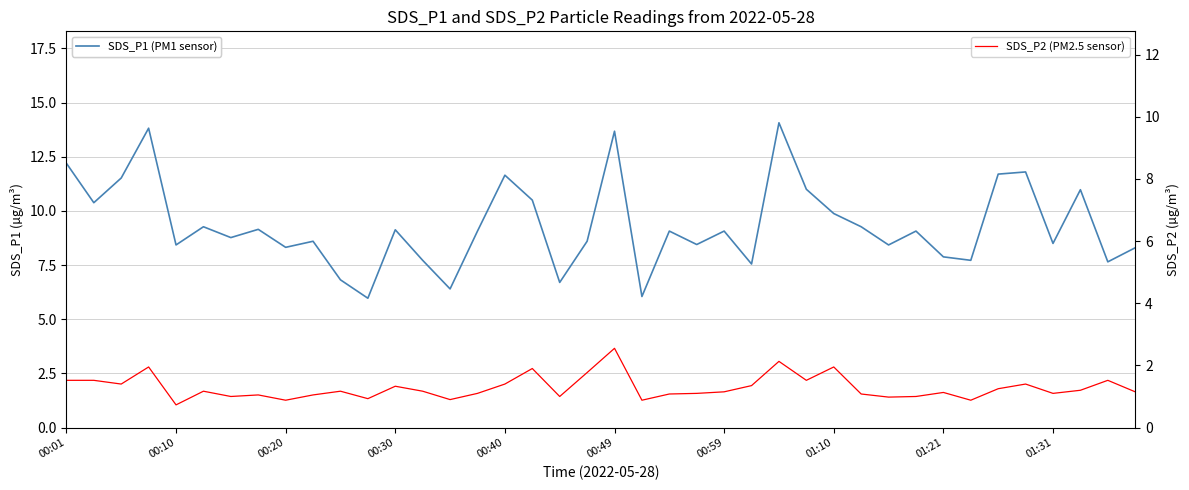

What is the smallest value displayed?

0.7